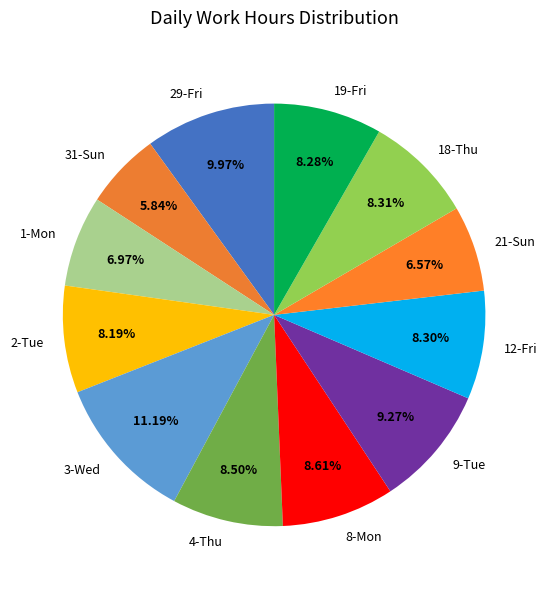

True or false: 18-Thu accounts for 8% of the total.

True